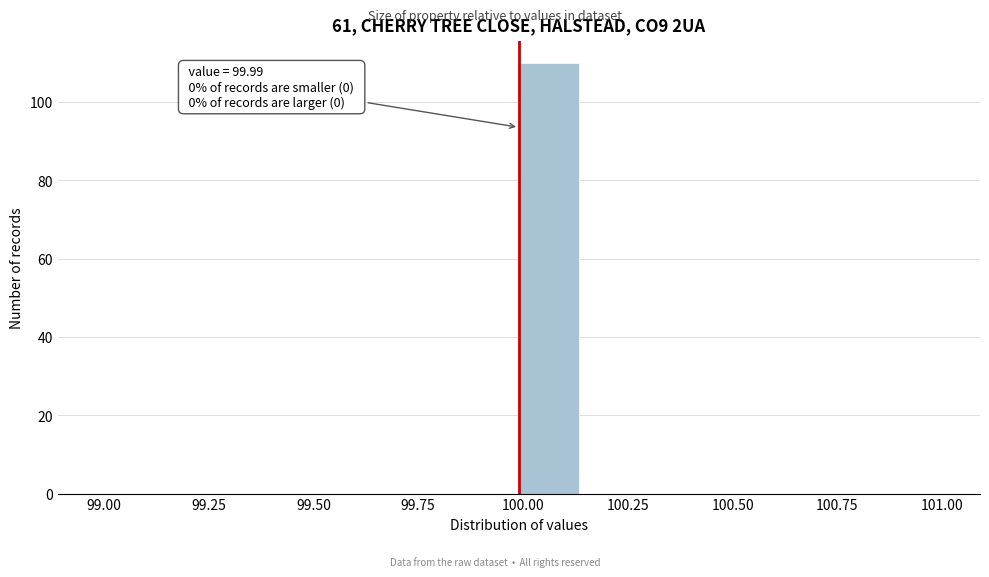

Read against the x-axis, roughly where is the centre of the tallest bar?

100.05